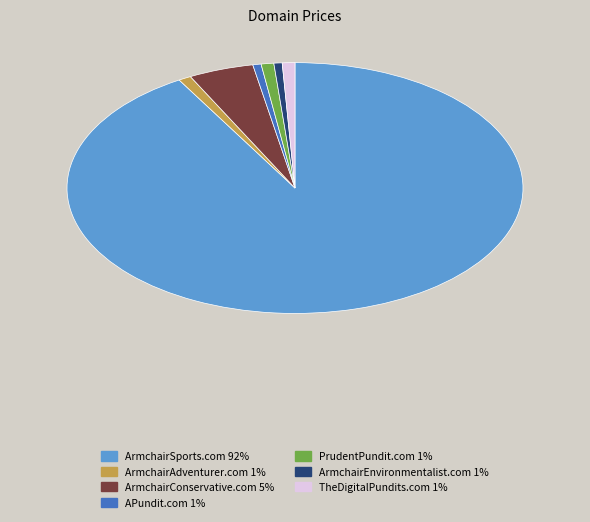

How many slices are in this pie chart?

7